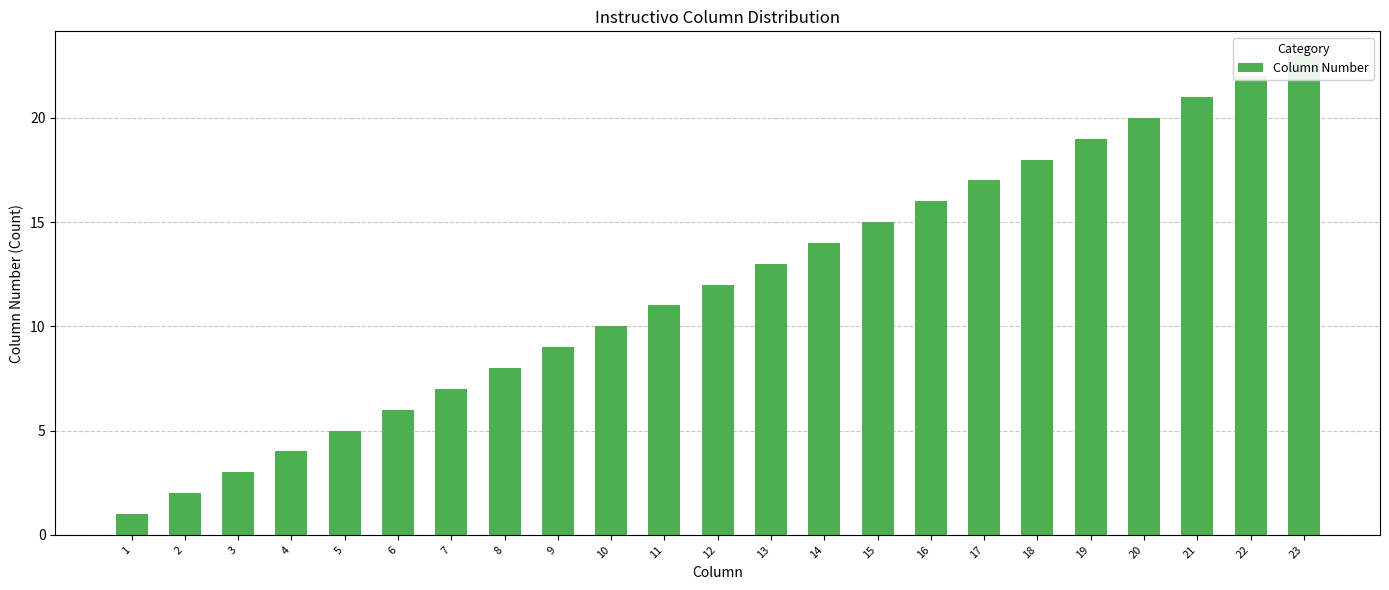

What is the average value?

12